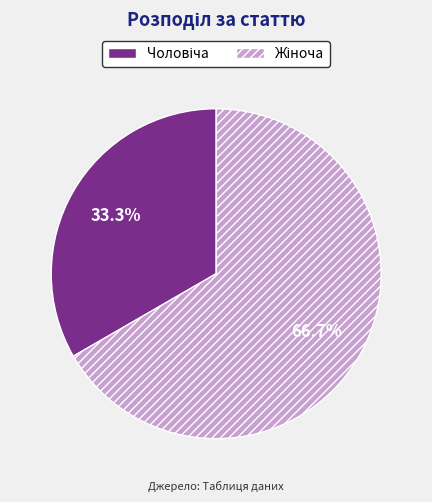

Is there a majority slice in this chart?

Yes